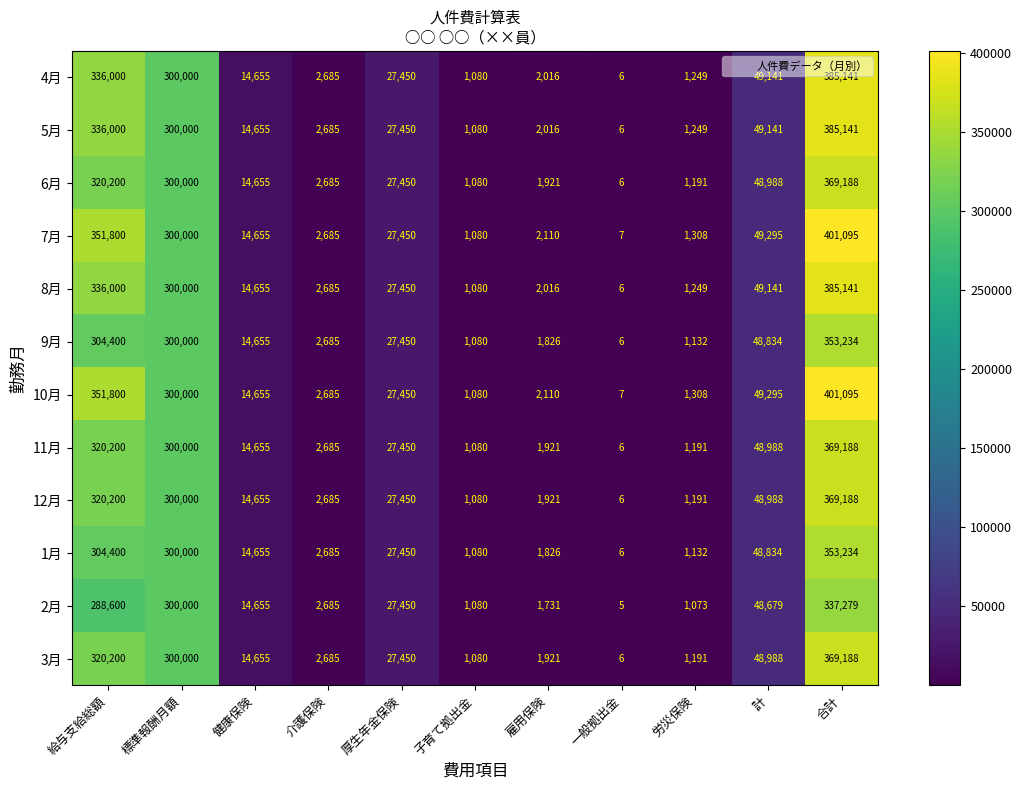

Where is 1月 nearest to the value 176620?

標準報酬月額